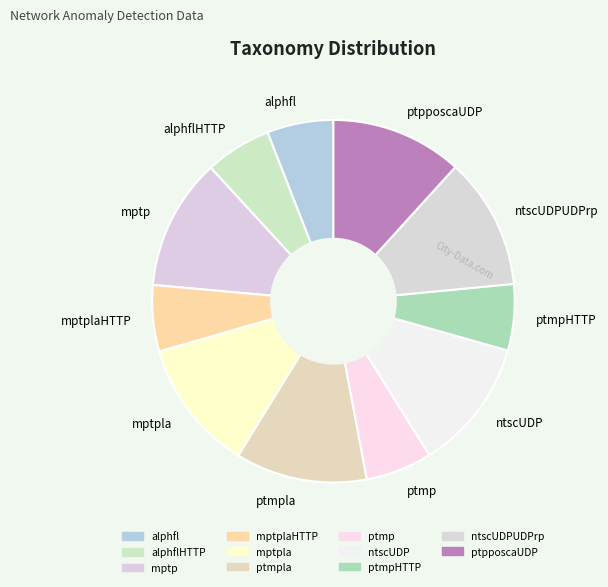

How many segments does this pie chart have?

11